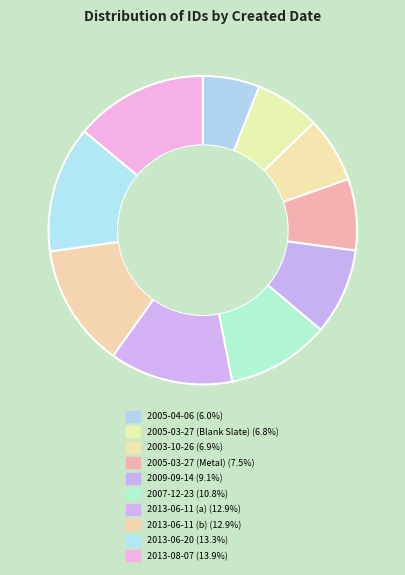

What is the smallest slice in the pie chart?

2005-04-06